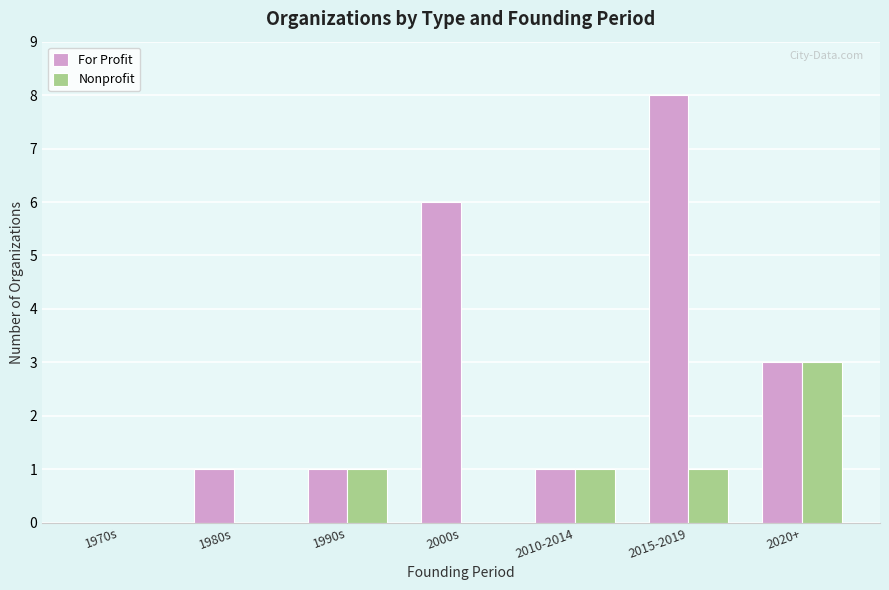

The value of Nonprofit at 1980s is -1. True or false?

False